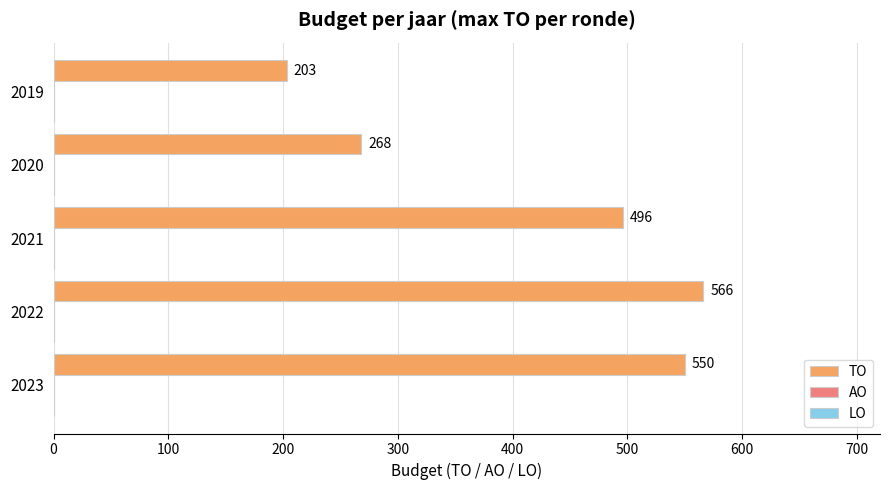

What is the maximum value shown in the chart?

566